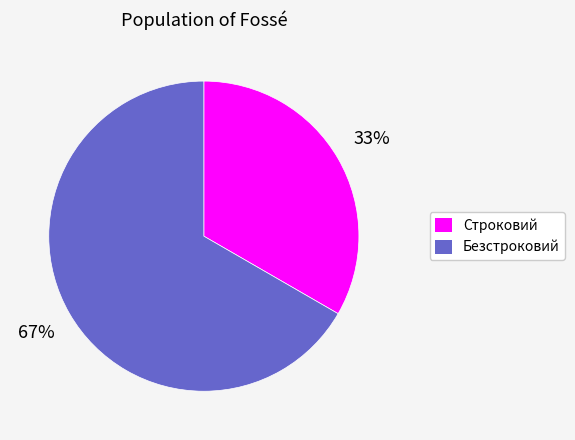

Is Строковий the majority of the pie?

No